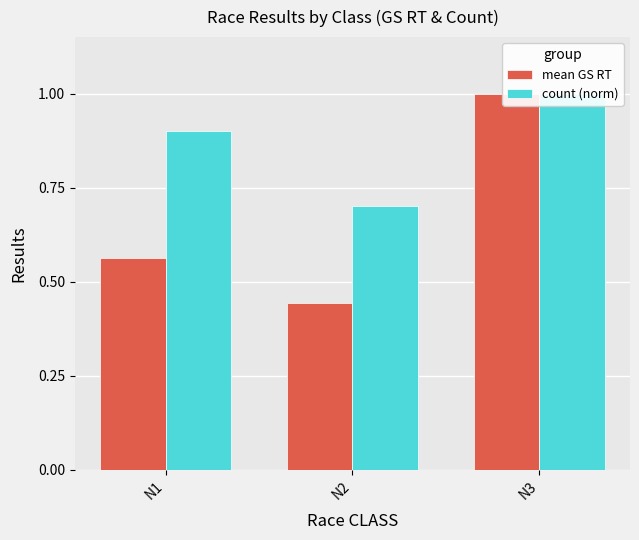

At which category does the chart reach its peak across all series?

N3